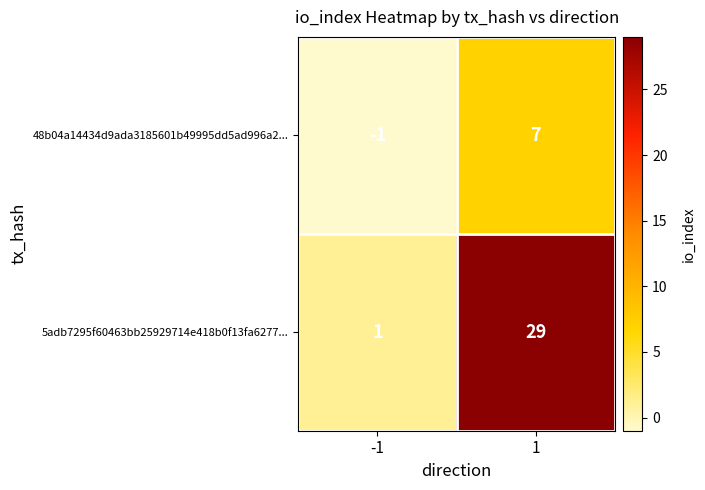

Rank the series by their average value, from highest to lowest.

5adb7295f60463bb25929714e418b0f13fa6277..., 48b04a14434d9ada3185601b49995dd5ad996a2...